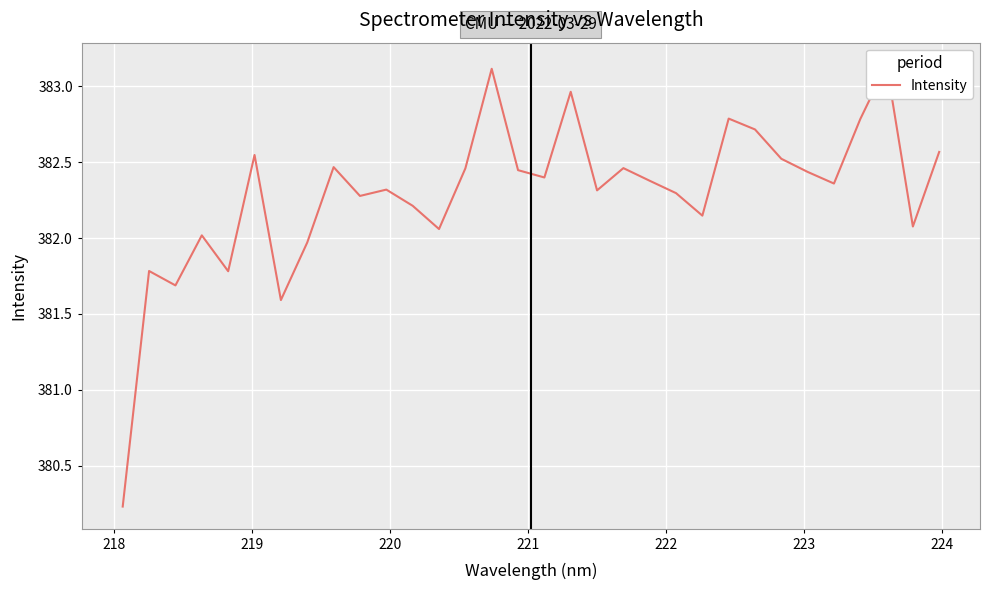

What is the sum of all values?

12233.3